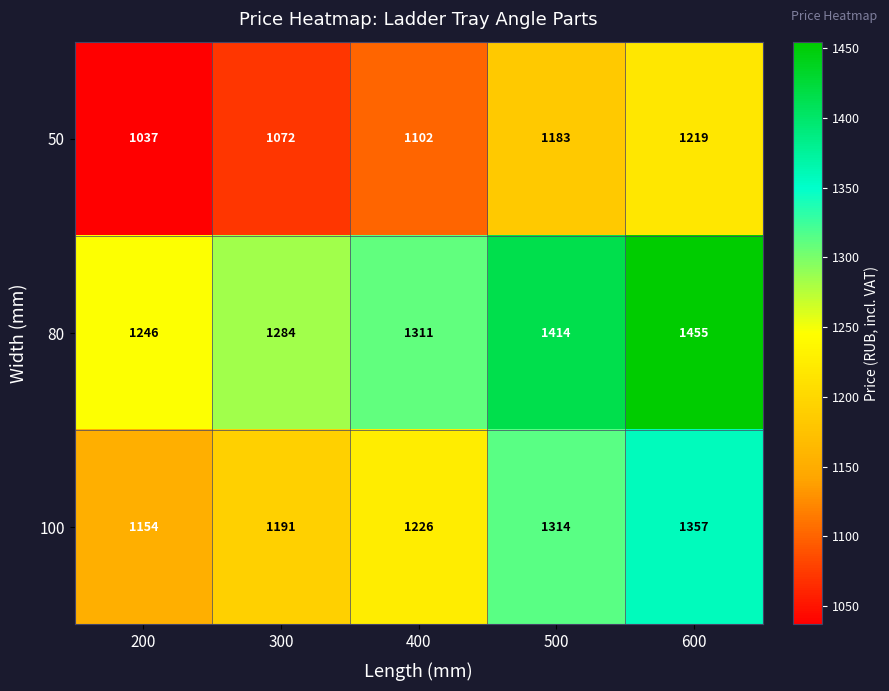

Which series has the widest spread of values?

80